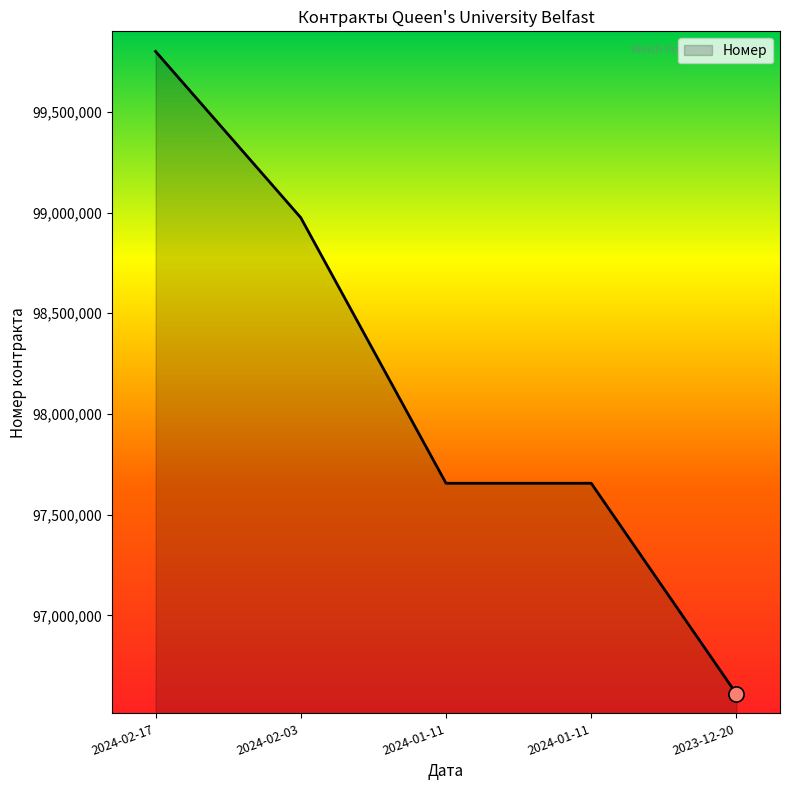

What is the ratio of the value at 2024-02-17 to the value at 2024-01-11?

1.0